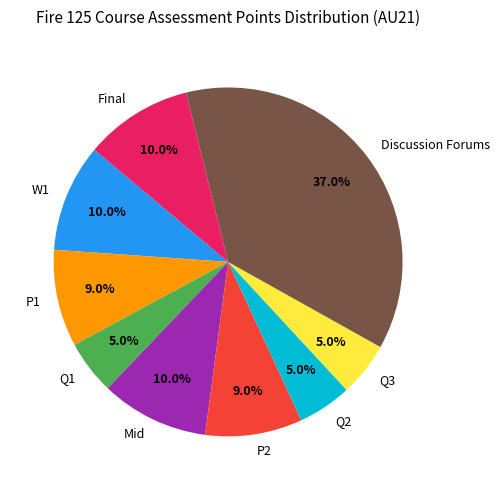

To the nearest percent, what is the average slice percentage?

11%